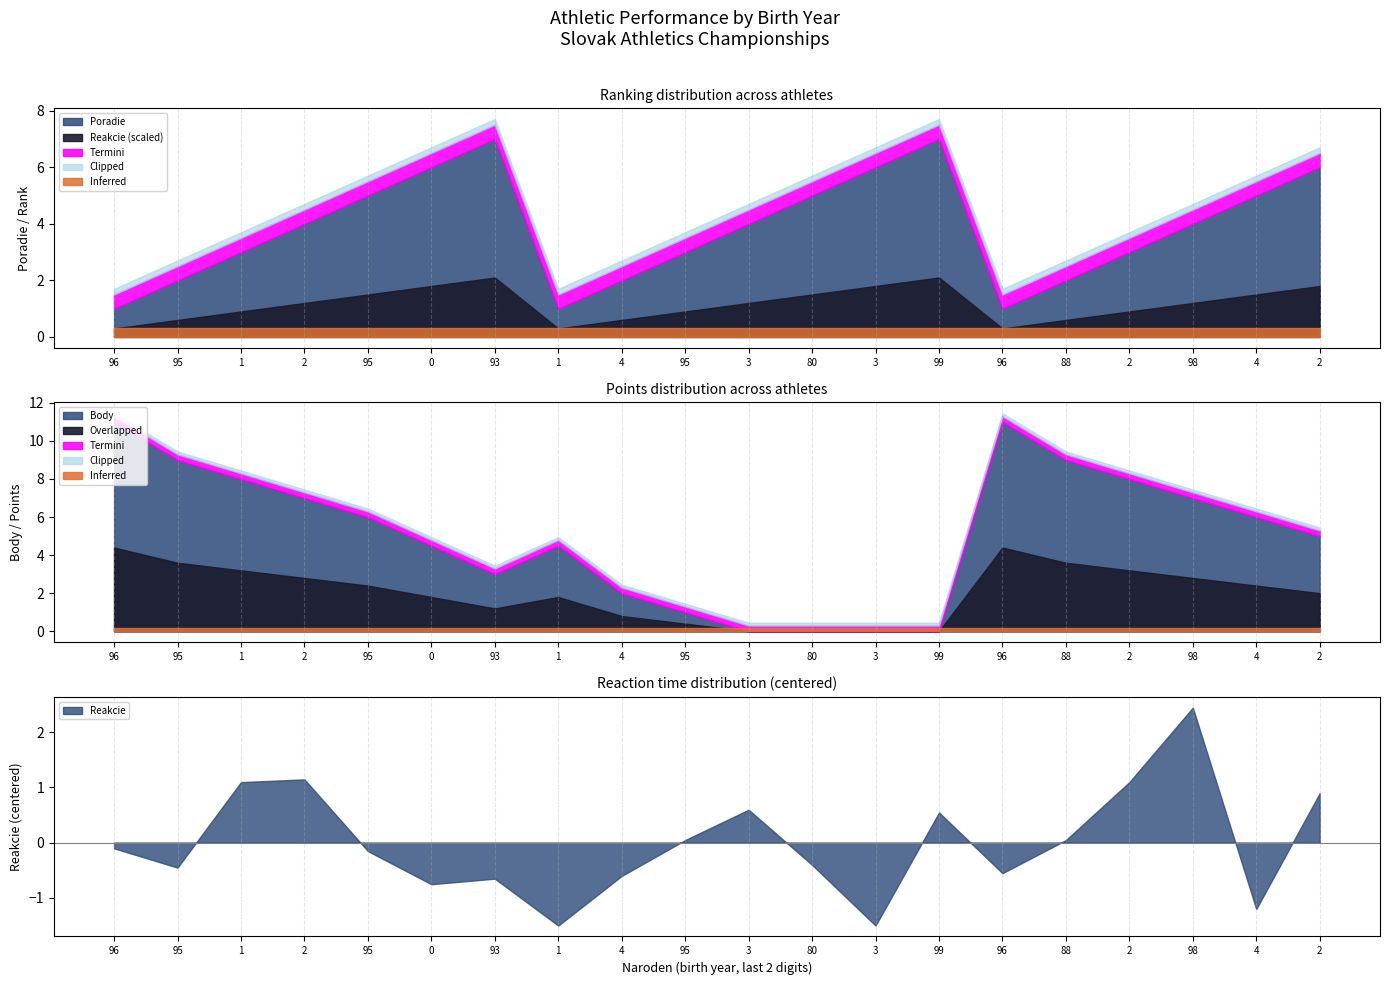

True or false: Reakcie and Poradie intersect in this chart.

False